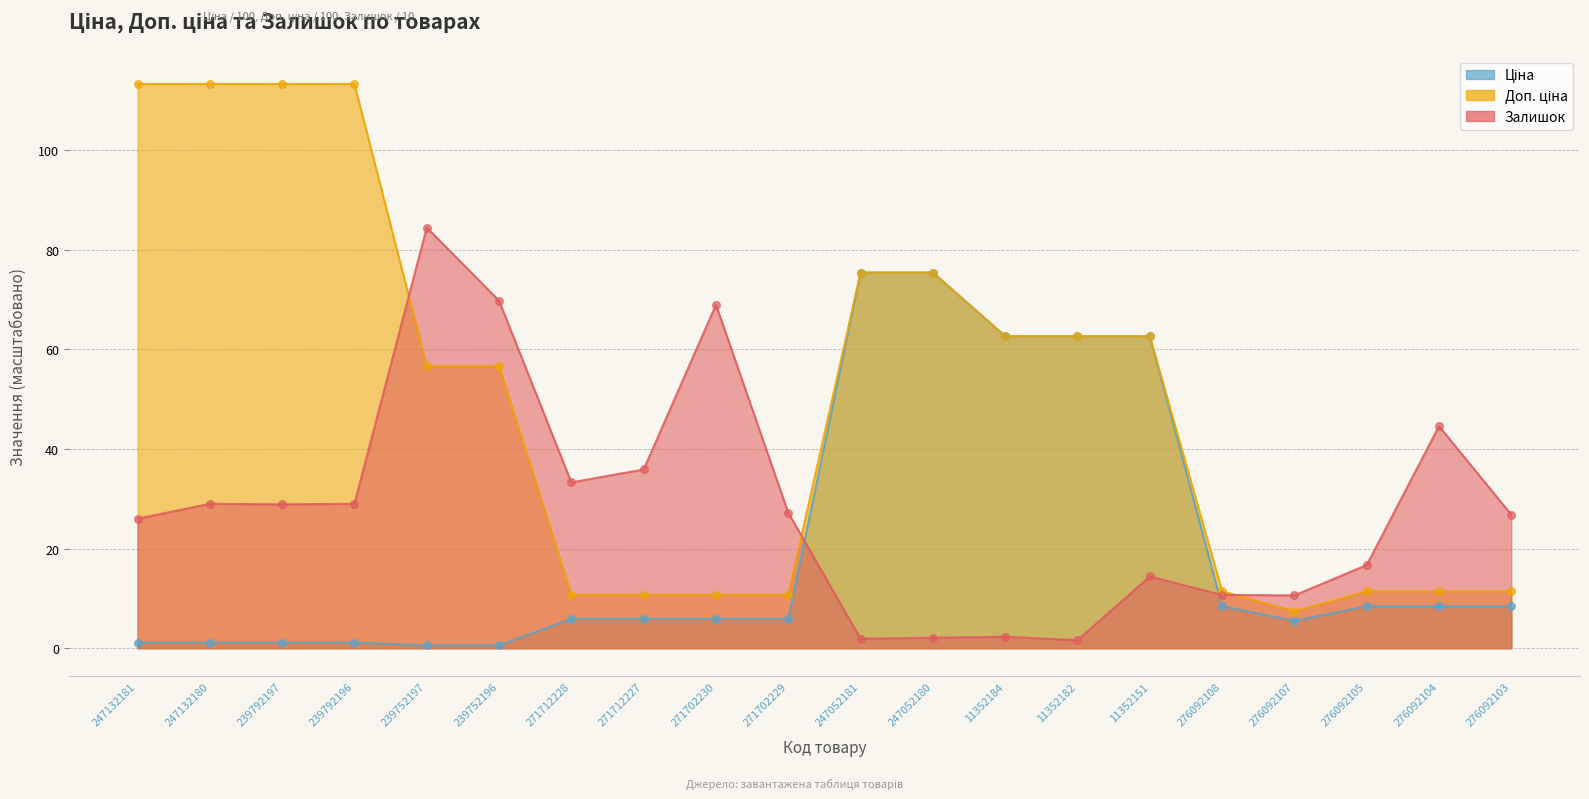

At which category is the sum across all series the highest?

247052180